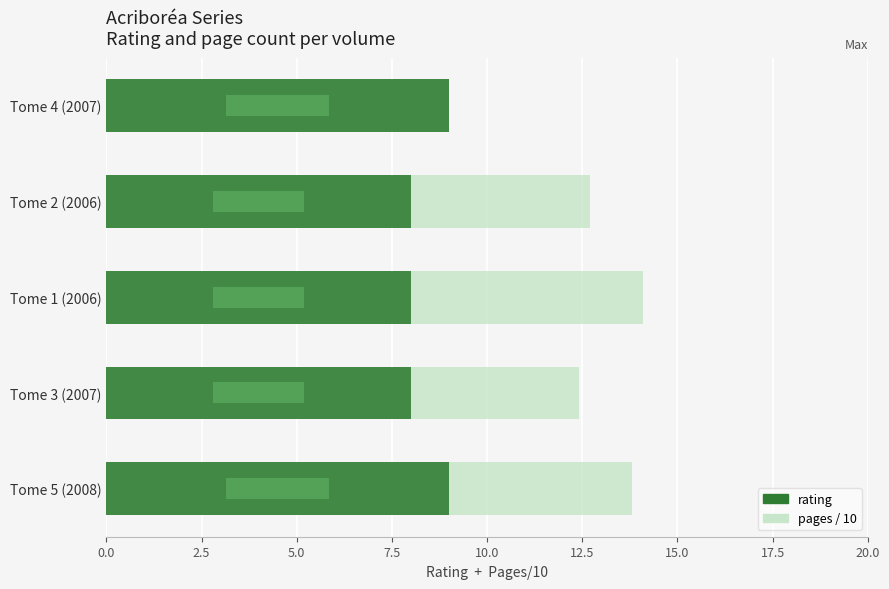

How many bars are there in total?

10